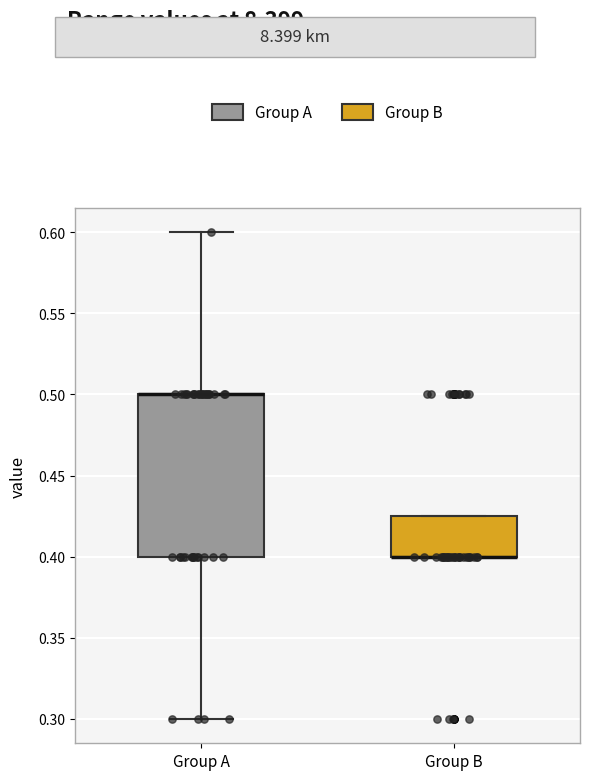

Reading left to right, transcribe this box plot: for each box, give where its median line is, the range the box spans, and where its two whiskers end, as read against the y-axis. The values are not printed on the chart, so give them approximately, as read against the axis.

Group A: median 0.500 (drawn on the box's upper edge), box 0.400 to 0.500, whiskers 0.300 to 0.600
Group B: median 0.400 (drawn on the box's lower edge), box 0.400 to 0.425, whiskers 0.400 to 0.425